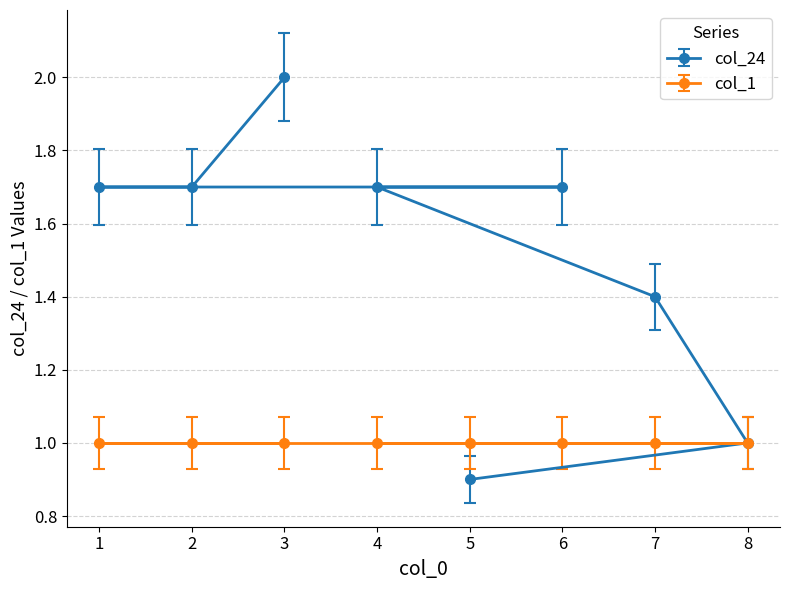

How many lines are shown in the chart?

2